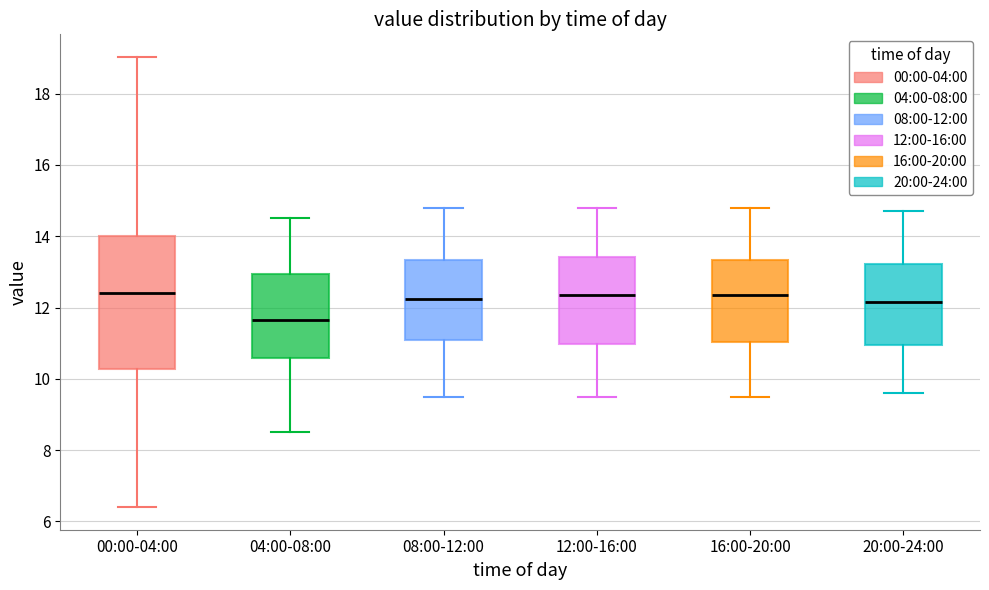

Comparing the boxes themselves (not the whiskers), which one is the tallest?

00:00-04:00